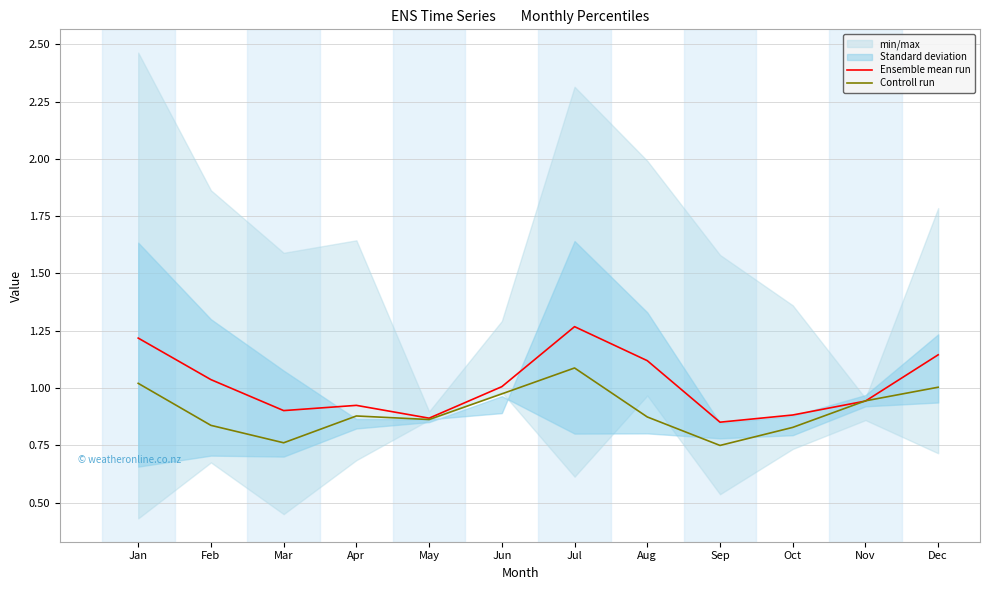

At which category does Controll run reach its first local valley?

Mar